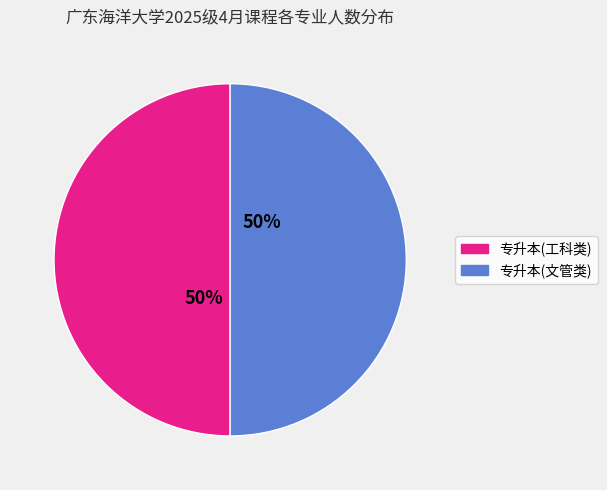

To the nearest percent, what is the average slice percentage?

50%